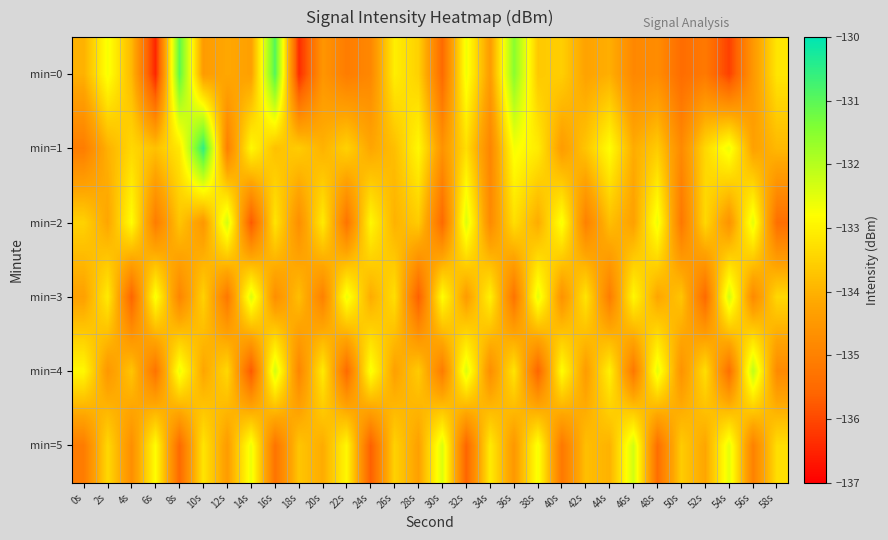

Reading left to right, transcribe all the data shown in this chart.

min=0: 0s=-134.0	2s=-132.7	4s=-133.9	6s=-136.5	8s=-131.1	10s=-134.4	12s=-134.2	14s=-134.3	16s=-130.9	18s=-136.4	20s=-134.5	22s=-135.1	24s=-134.9	26s=-133.0	28s=-133.5	30s=-135.5	32s=-132.6	34s=-134.4	36s=-131.5	38s=-133.6	40s=-133.5	42s=-134.3	44s=-134.0	46s=-134.9	48s=-134.7	50s=-135.4	52s=-135.2	54s=-136.1	56s=-134.5	58s=-133.2
min=1: 0s=-135.1	2s=-134.0	4s=-133.4	6s=-133.8	8s=-133.2	10s=-130.5	12s=-135.0	14s=-132.9	16s=-133.8	18s=-133.6	20s=-134.0	22s=-133.5	24s=-134.2	26s=-133.8	28s=-132.9	30s=-134.6	32s=-133.3	34s=-134.9	36s=-132.7	38s=-133.1	40s=-134.4	42s=-133.7	44s=-132.8	46s=-134.1	48s=-133.6	50s=-134.8	52s=-133.4	54s=-132.6	56s=-134.3	58s=-133.9
min=2: 0s=-133.5	2s=-134.2	4s=-132.8	6s=-135.1	8s=-133.7	10s=-134.5	12s=-132.3	14s=-135.8	16s=-133.2	18s=-134.7	20s=-133.1	22s=-135.3	24s=-132.9	26s=-134.0	28s=-133.6	30s=-135.5	32s=-132.4	34s=-134.8	36s=-133.3	38s=-134.1	40s=-132.7	42s=-135.0	44s=-133.8	46s=-134.3	48s=-132.6	50s=-135.2	52s=-133.4	54s=-134.6	56s=-132.5	58s=-135.4
min=3: 0s=-134.3	2s=-133.1	4s=-135.6	6s=-132.7	8s=-134.9	10s=-133.5	12s=-135.2	14s=-132.4	16s=-134.7	18s=-133.8	20s=-135.0	22s=-132.6	24s=-134.1	26s=-133.3	28s=-135.7	30s=-132.8	32s=-134.4	34s=-133.0	36s=-135.3	38s=-132.5	40s=-134.6	42s=-133.2	44s=-135.1	46s=-132.9	48s=-134.2	50s=-133.7	52s=-135.5	54s=-132.3	56s=-134.8	58s=-133.4
min=4: 0s=-132.9	2s=-134.5	4s=-133.7	6s=-135.3	8s=-132.6	10s=-134.2	12s=-133.4	14s=-135.8	16s=-132.3	18s=-134.9	20s=-133.1	22s=-135.5	24s=-132.7	26s=-134.3	28s=-133.6	30s=-135.1	32s=-132.4	34s=-134.7	36s=-133.2	38s=-135.6	40s=-132.8	42s=-134.4	44s=-133.0	46s=-135.2	48s=-132.5	50s=-134.6	52s=-133.3	54s=-135.4	56s=-132.1	58s=-134.8
min=5: 0s=-135.1	2s=-133.4	4s=-134.7	6s=-132.8	8s=-135.5	10s=-133.2	12s=-134.4	14s=-132.6	16s=-135.3	18s=-133.7	20s=-134.1	22s=-132.9	24s=-135.7	26s=-133.5	28s=-134.3	30s=-132.4	32s=-135.6	34s=-133.1	36s=-134.5	38s=-132.7	40s=-135.2	42s=-133.8	44s=-134.0	46s=-132.3	48s=-135.4	50s=-133.6	52s=-134.2	54s=-132.5	56s=-135.0	58s=-133.3